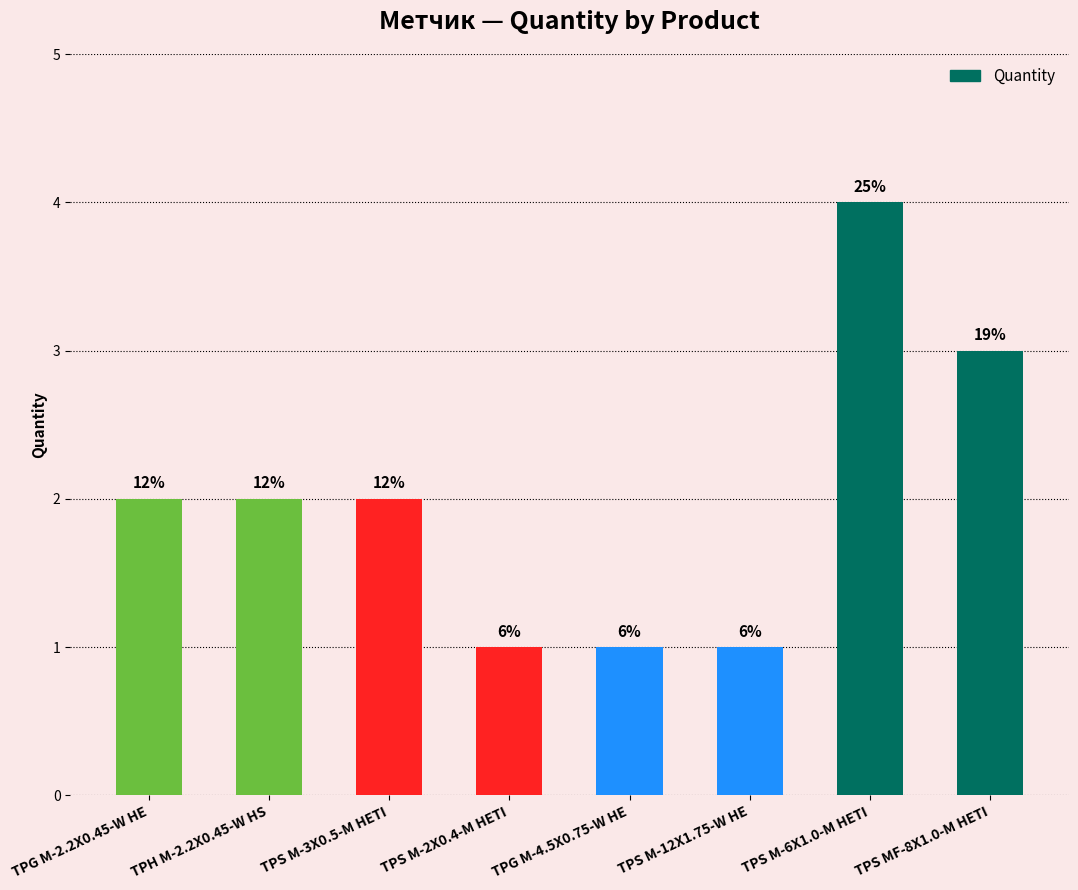

List the labels in order of value, largest first.

TPS M-6X1.0-M HETI, TPS MF-8X1.0-M HETI, TPG M-2.2X0.45-W HE, TPH M-2.2X0.45-W HS, TPS M-3X0.5-M HETI, TPS M-2X0.4-M HETI, TPG M-4.5X0.75-W HE, TPS M-12X1.75-W HE